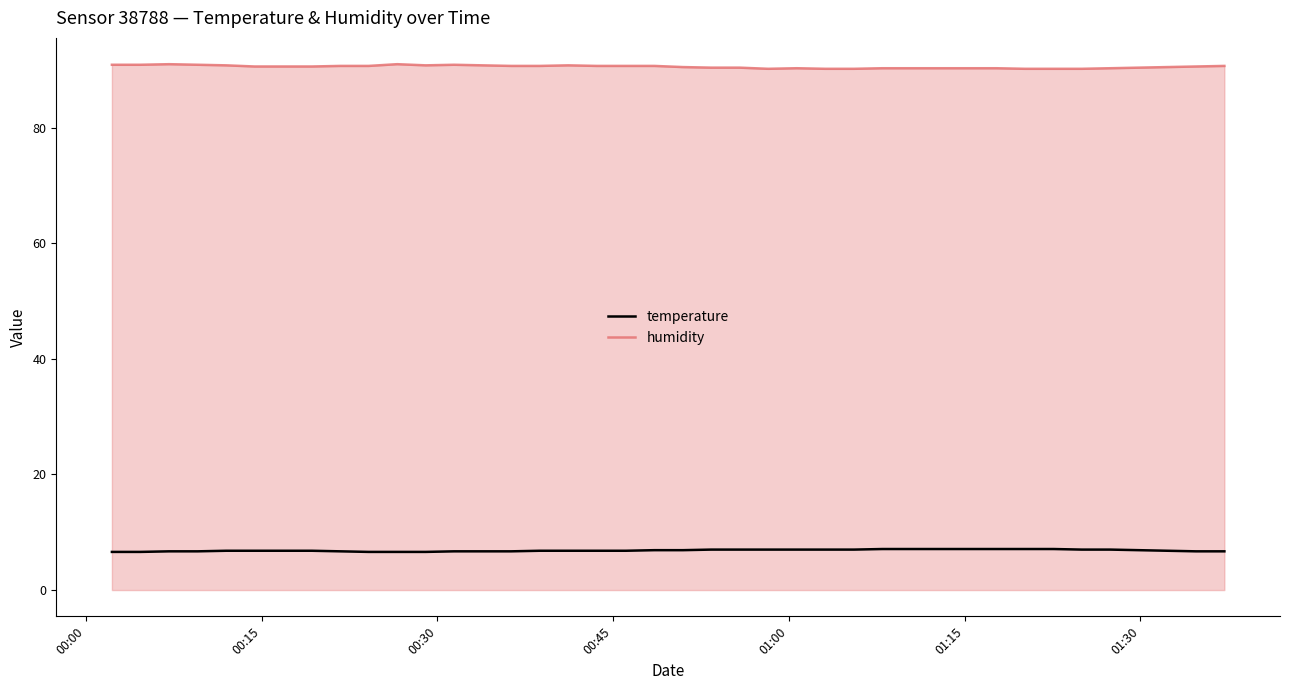

How many humidity values are between 90 and 91?

40